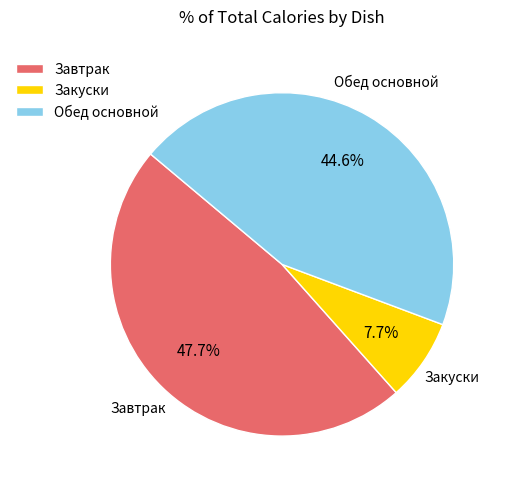

Approximately how many times larger is the value at Завтрак compared to Обед основной?

1.1